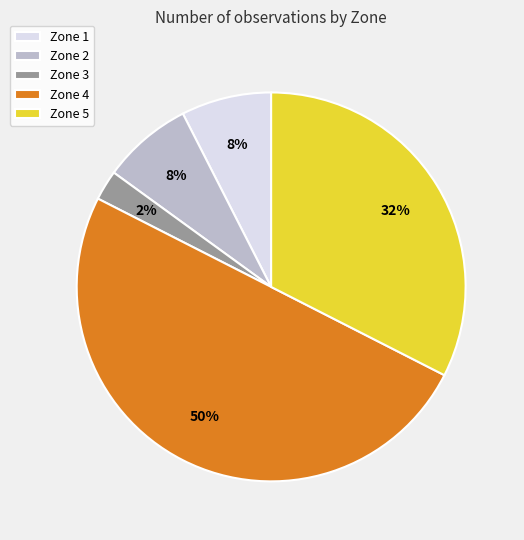

To the nearest percent, what is the combined percentage of Zone 1 and Zone 3?

10%